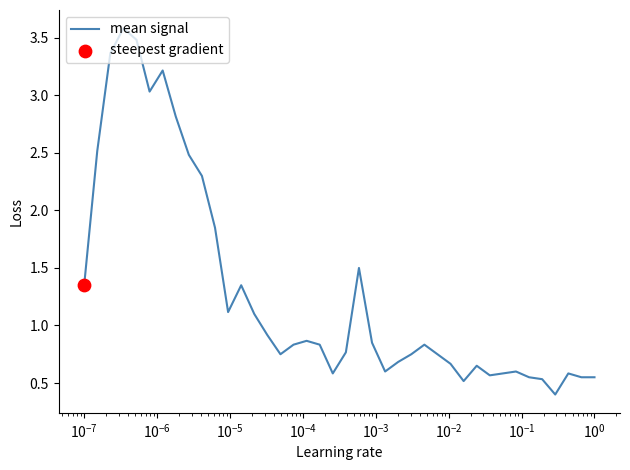

What is the minimum value shown in the chart?

0.4